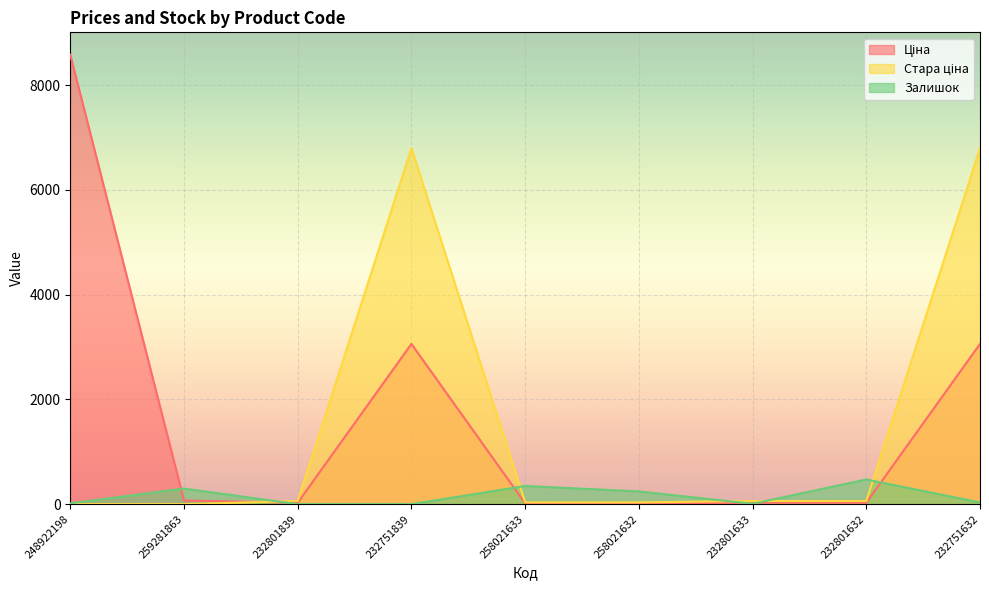

Is it true that Залишок equals 7.0 at 232801633?

True